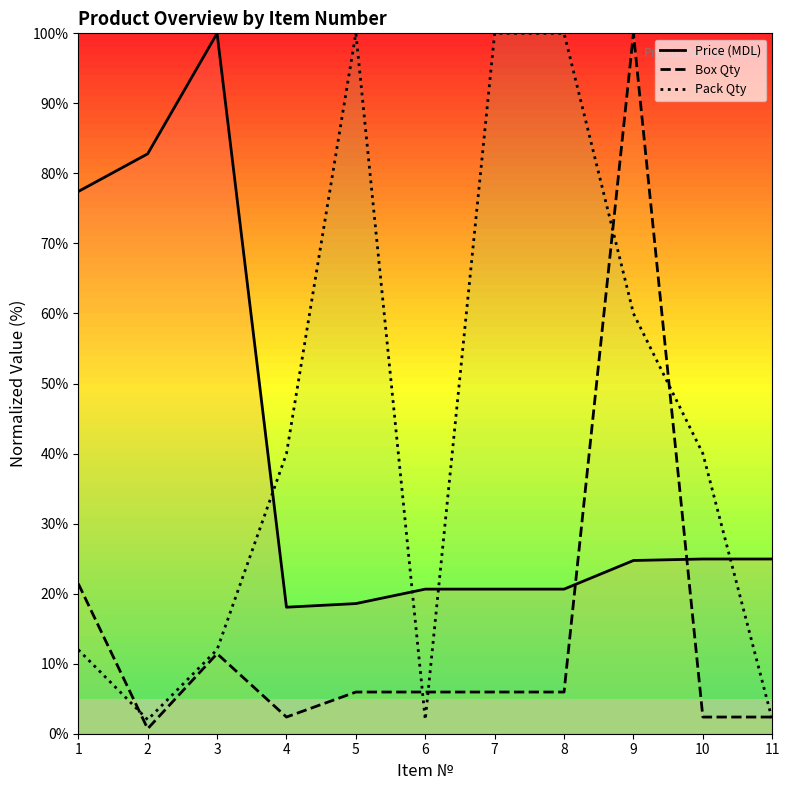

What is the sum of the Price (MDL) values at 10 and 9?

49.7